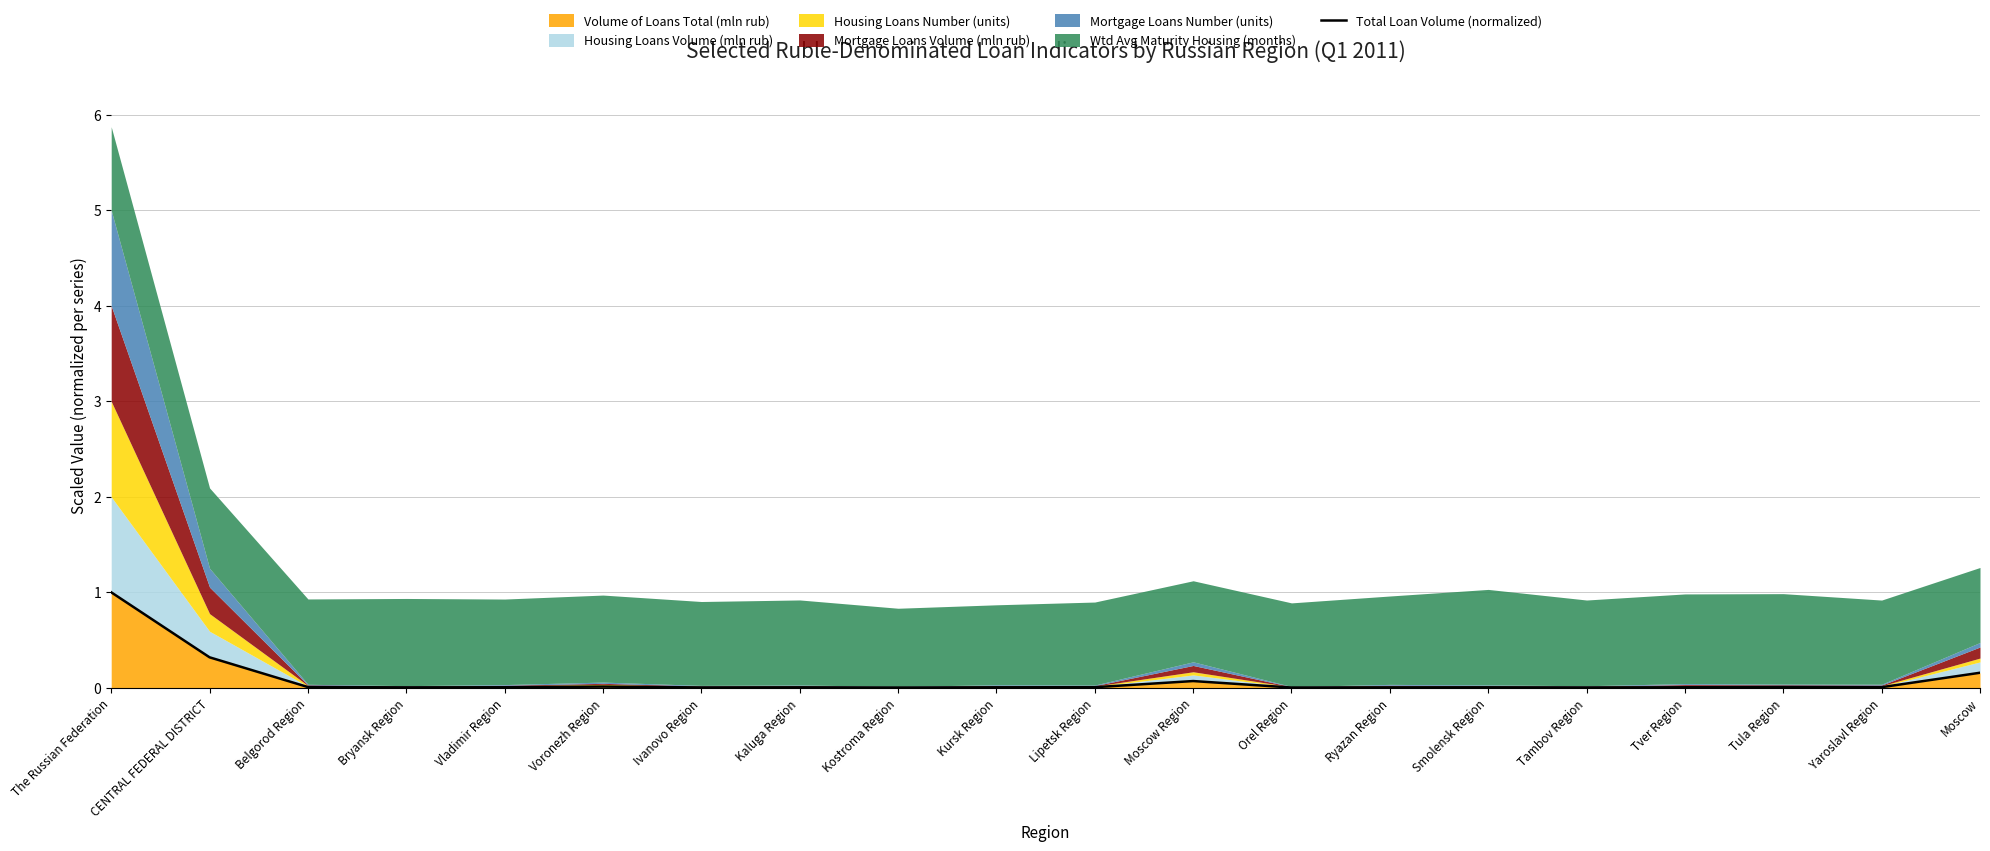

Reading left to right, extract all data points from this chart.

The Russian Federation=1.0	CENTRAL FEDERAL DISTRICT=0.3	Belgorod Region=0.0	Bryansk Region=0.0	Vladimir Region=0.0	Voronezh Region=0.0	Ivanovo Region=0.0	Kaluga Region=0.0	Kostroma Region=0.0	Kursk Region=0.0	Lipetsk Region=0.0	Moscow Region=0.1	Orel Region=0.0	Ryazan Region=0.0	Smolensk Region=0.0	Tambov Region=0.0	Tver Region=0.0	Tula Region=0.0	Yaroslavl Region=0.0	Moscow=0.2